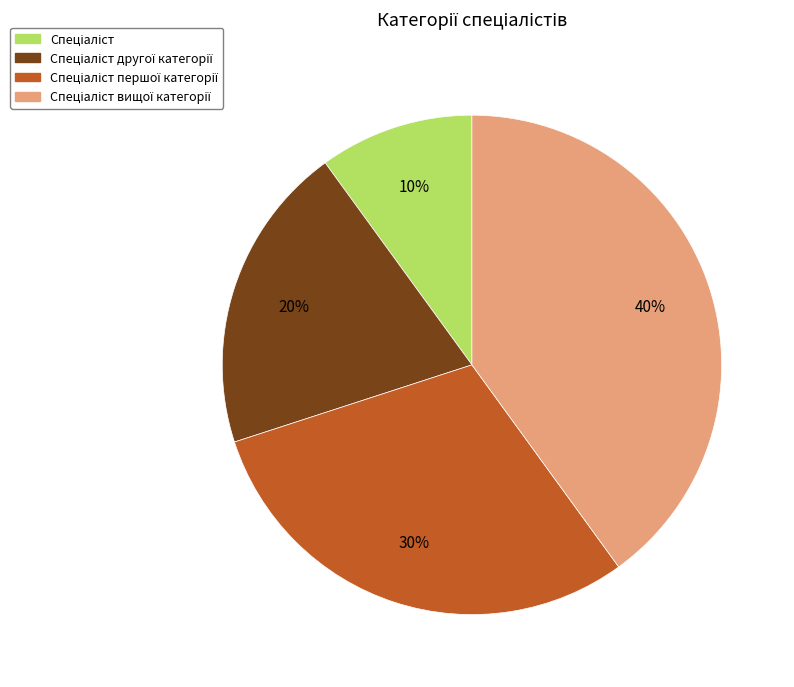

To the nearest percent, what is the difference between the largest and smallest slice percentages?

30%